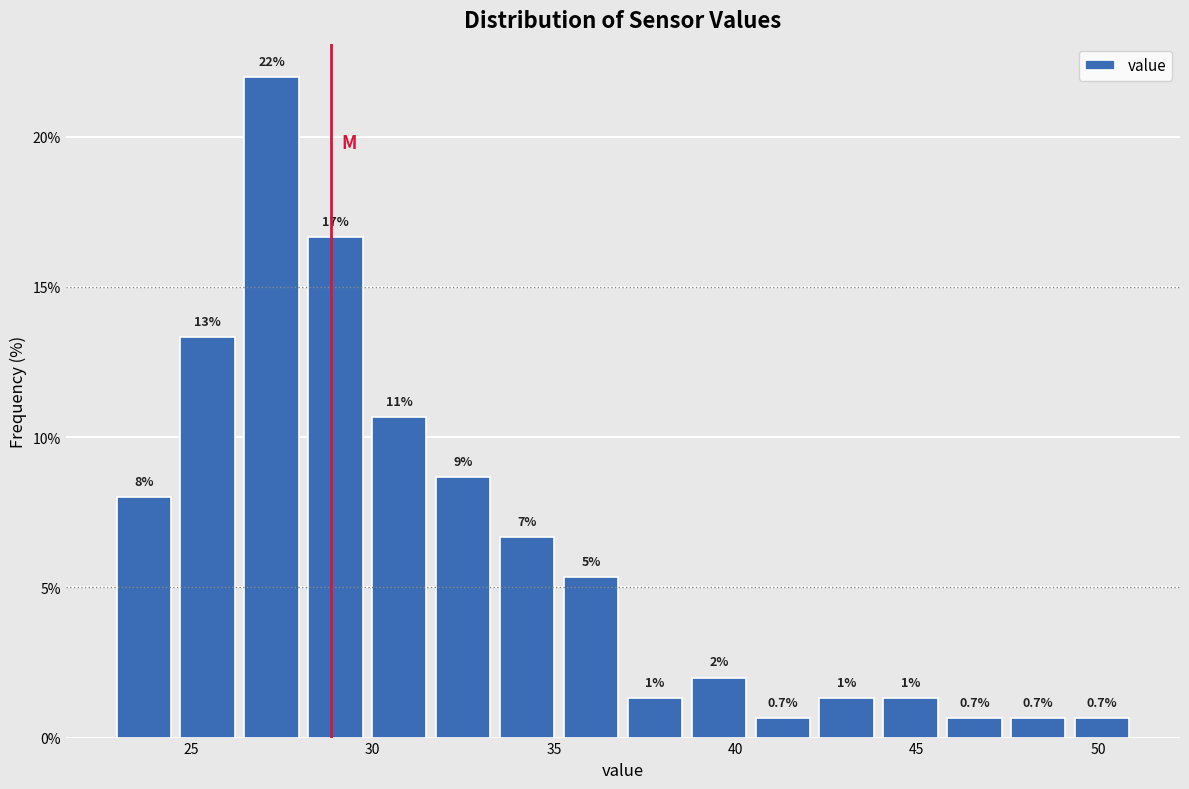

Around what value on the x-axis is the tallest bar? Give the approximate position of its centre, as read against the axis.

27.0